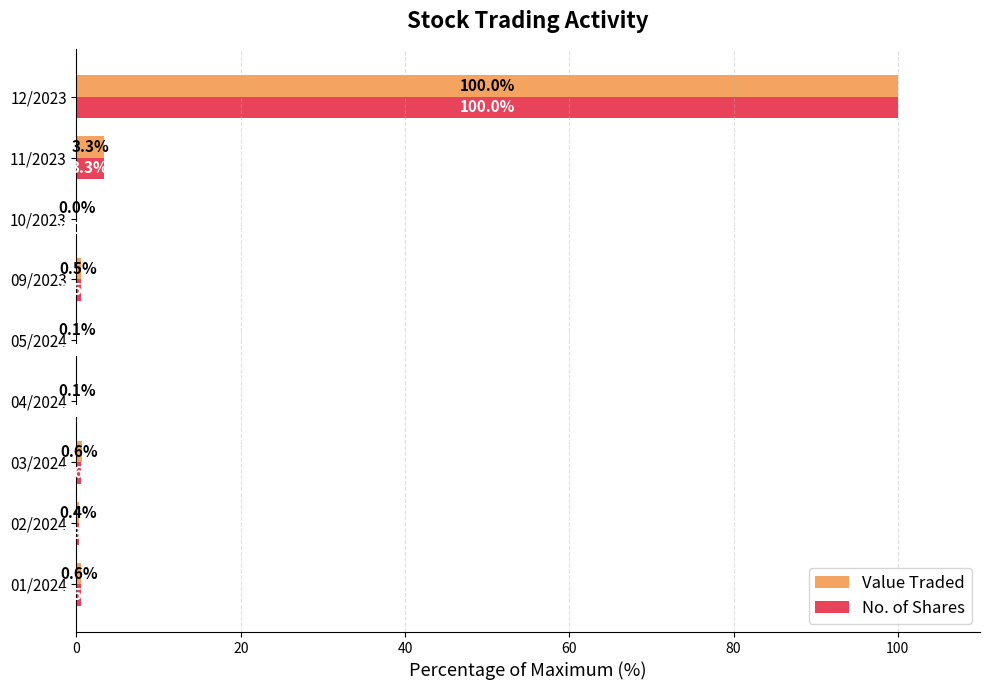

The value of No. of Shares at 09/2023 is 0.5. True or false?

True